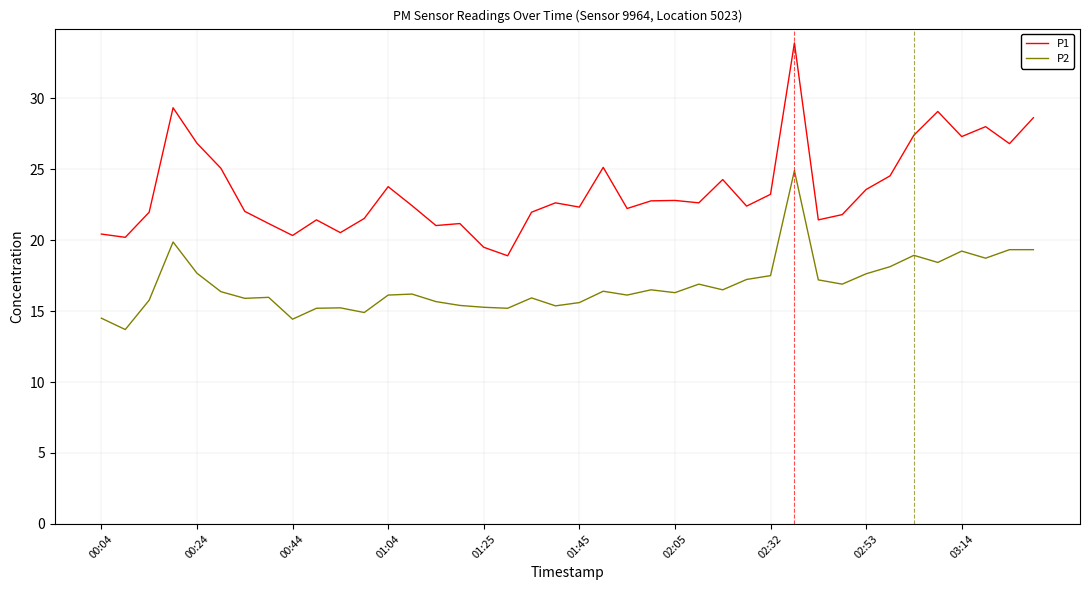

How many distinct data groups are displayed?

2